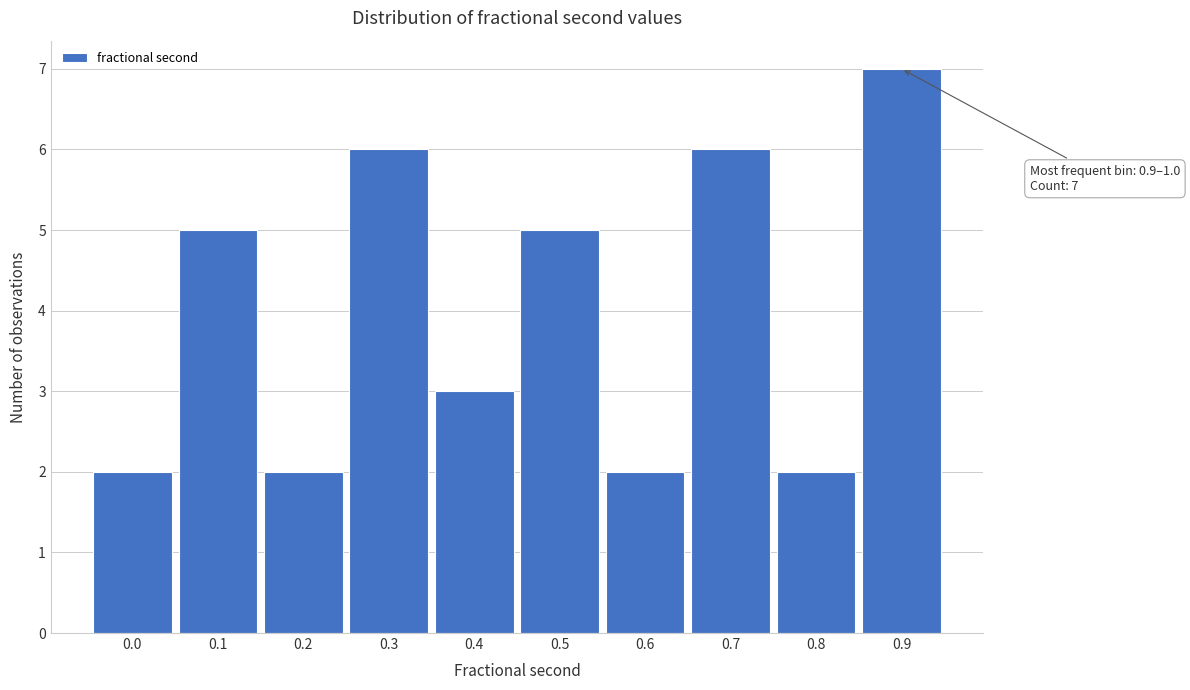

Reading right to left, extract all data points from this chart.

0.9=7	0.8=2	0.7=6	0.6=2	0.5=5	0.4=3	0.3=6	0.2=2	0.1=5	0.0=2